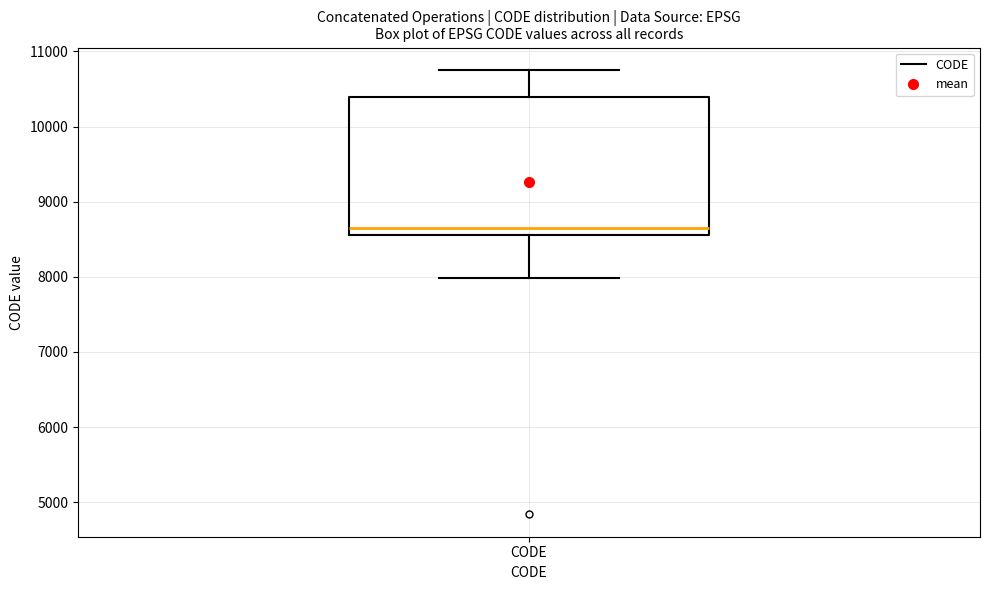

Where does the upper whisker of the box for CODE end on the y-axis? The values are not printed on the chart, so give them approximately, as read against the axis.

10800